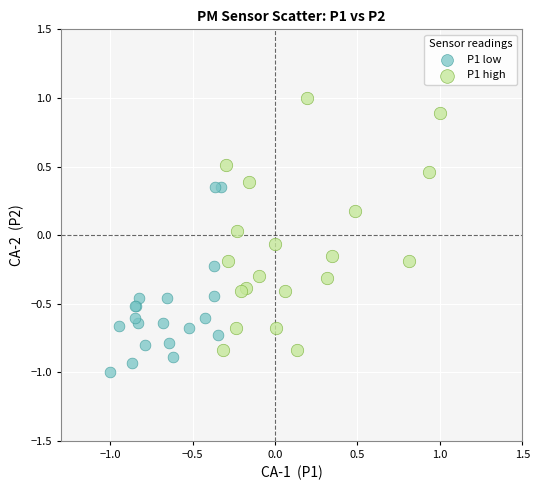

Which series has the widest spread of Y values?

P1 high